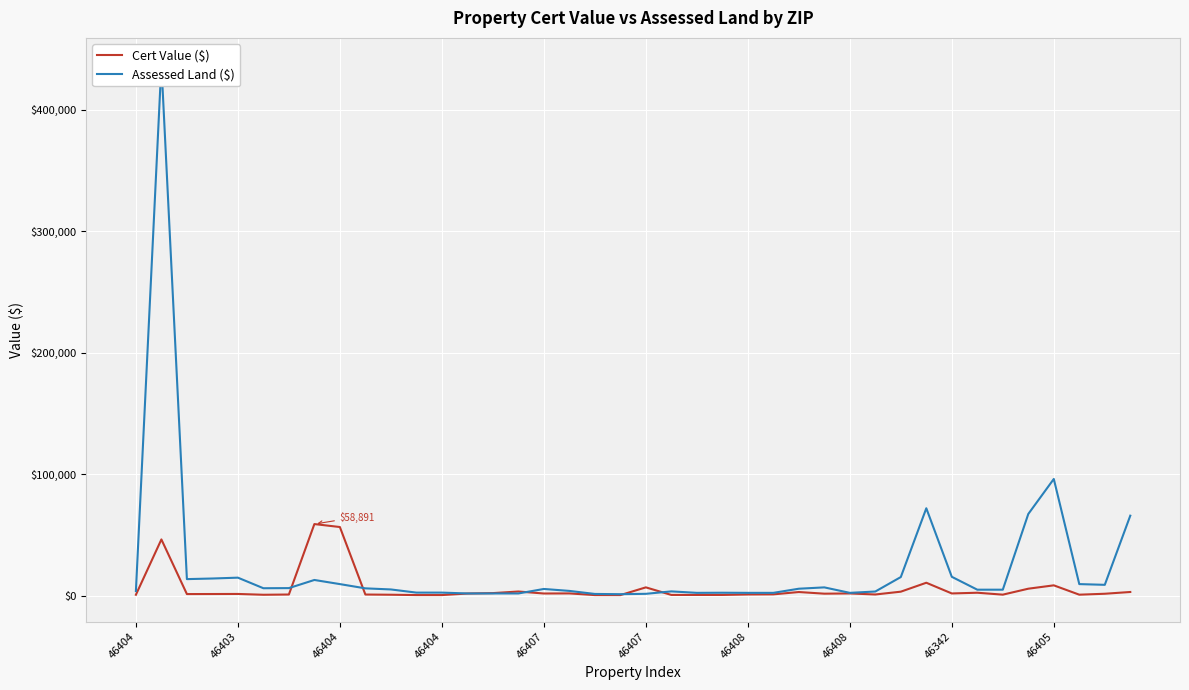

What are all the series names shown in the legend?

Cert Value ($), Assessed Land ($)